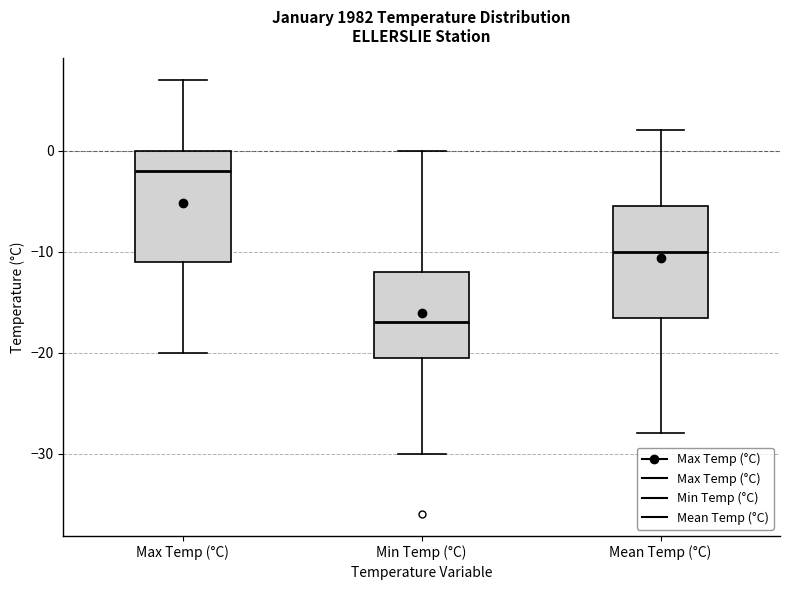

Reading left to right, transcribe this box plot: for each box, give where its median line is, the range the box spans, and where its two whiskers end, as read against the y-axis. The values are not printed on the chart, so give them approximately, as read against the axis.

Max Temp (°C): median -2, box -11 to 0, whiskers -20 to 7
Min Temp (°C): median -17, box -20 to -12, whiskers -30 to 0
Mean Temp (°C): median -10, box -17 to -5, whiskers -28 to 2